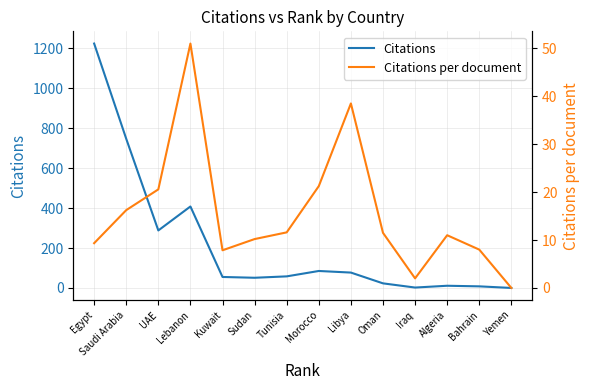

Where is the first local minimum for Citations per document?

Kuwait